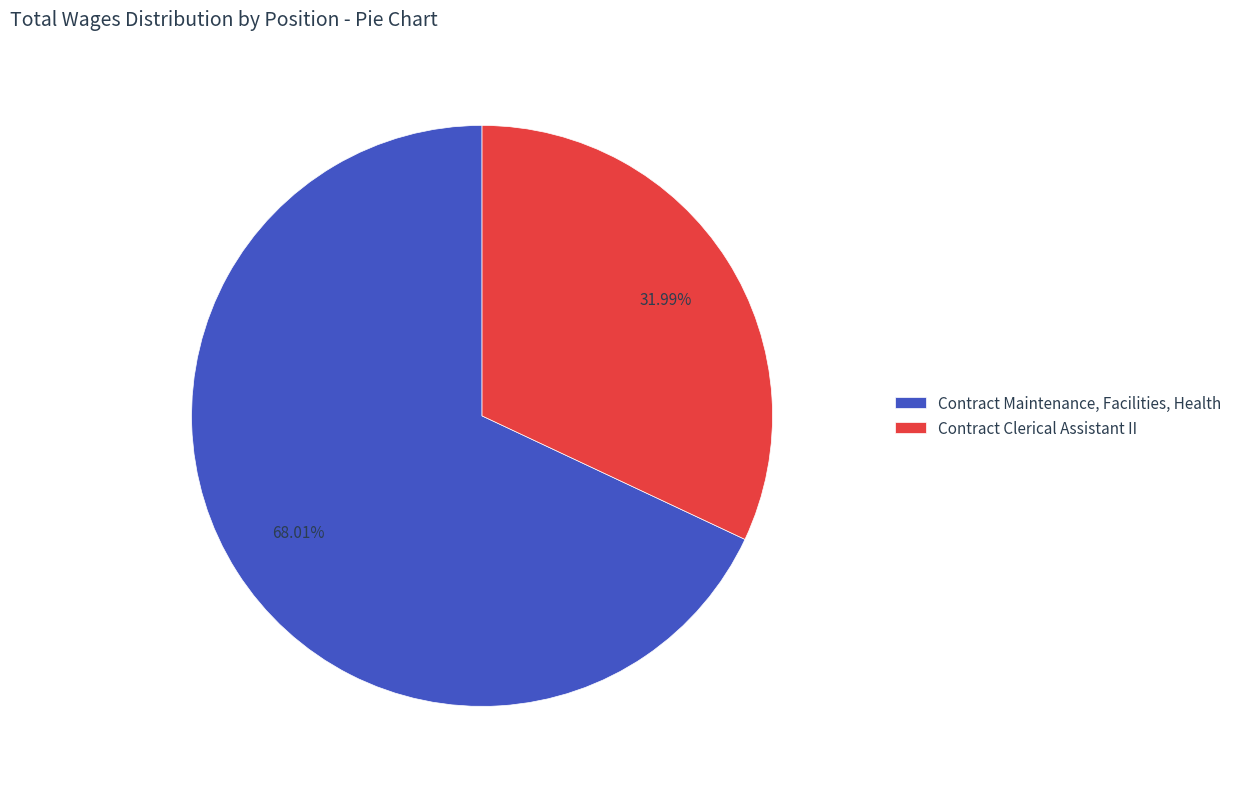

To the nearest percent, what is the average slice percentage?

50%